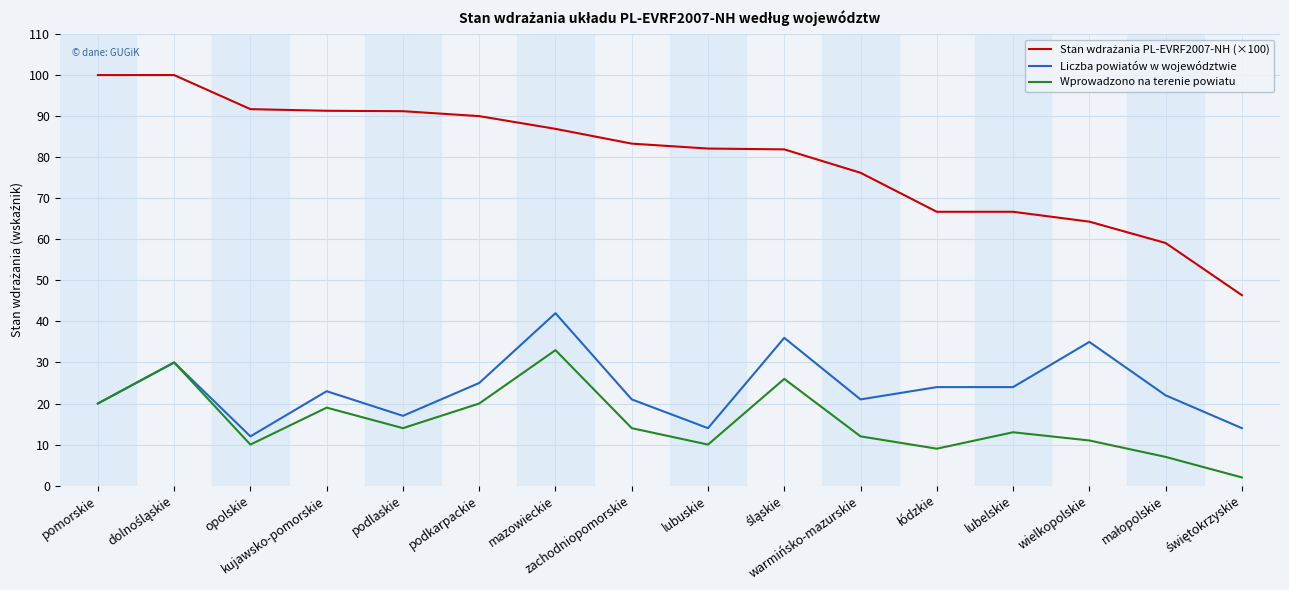

True or false: Liczba powiatów w województwie has more than 1 points higher than both neighbors.

True